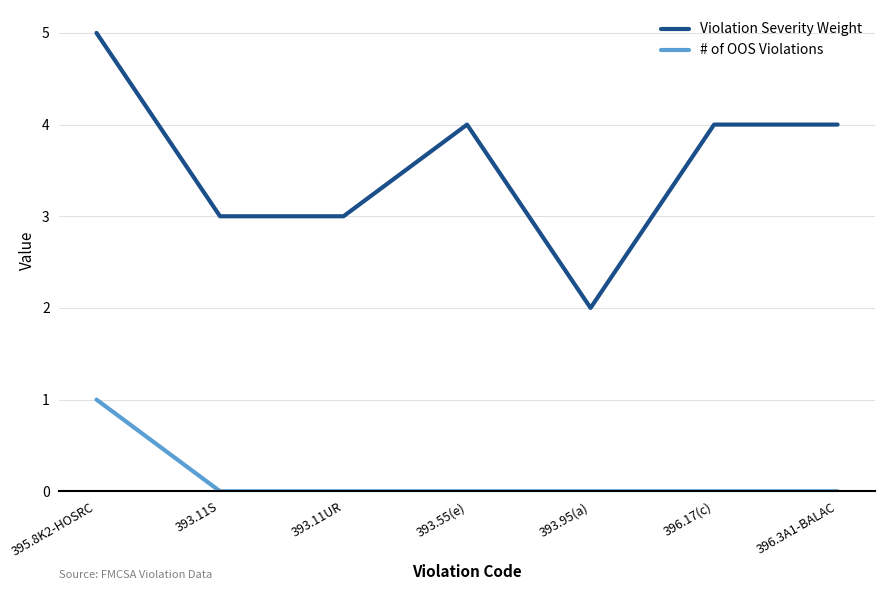

What is the difference between the maximum and minimum values in the Violation Severity Weight series?

3